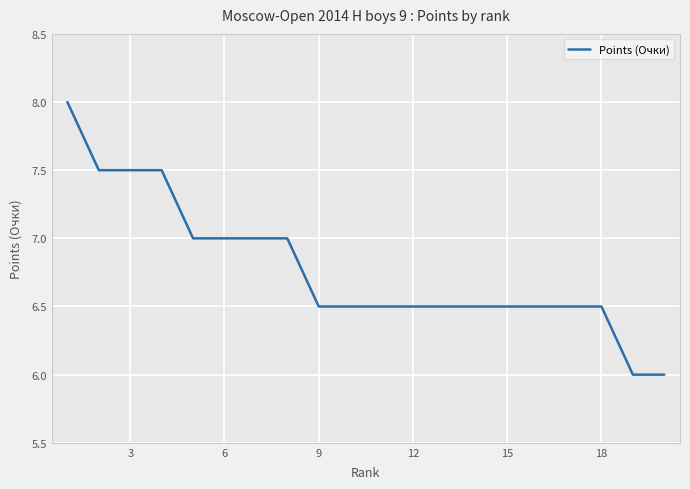

Is this an area chart (filled region under the line)?

No